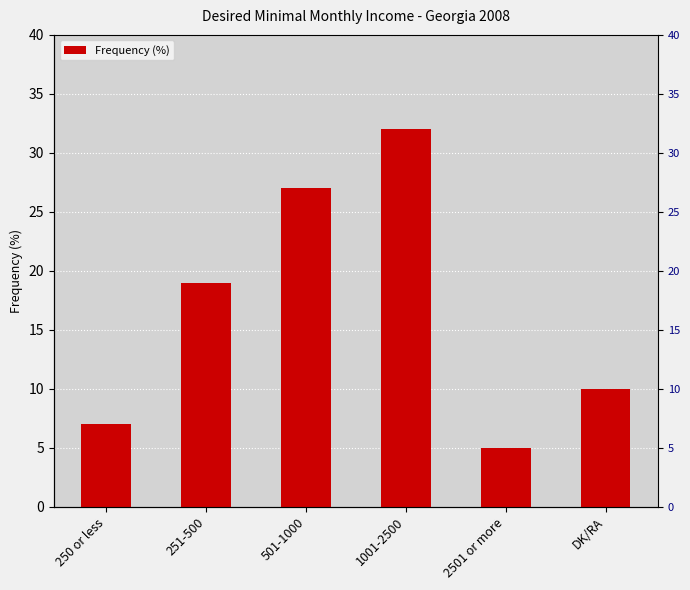

Does the chart contain stacked bars?

No